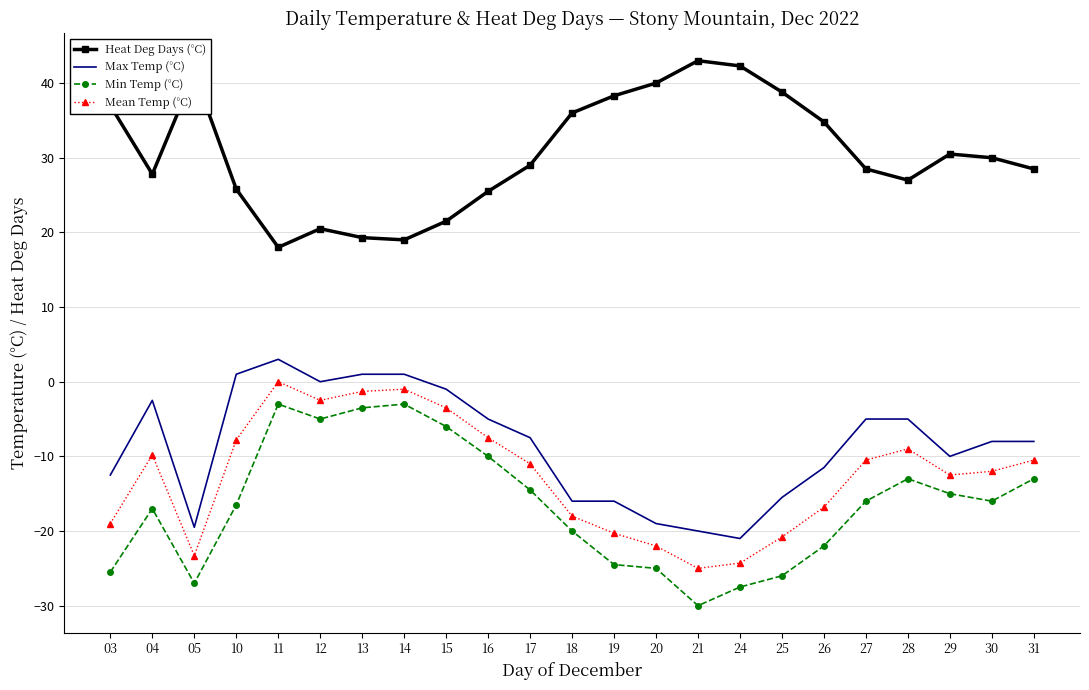

Count the number of data series in this chart.

4